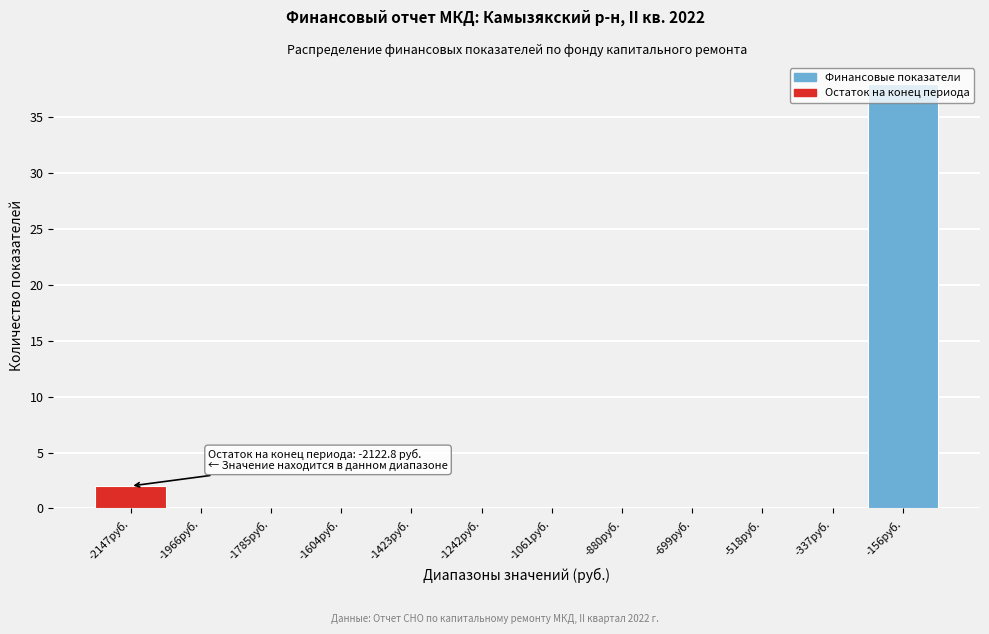

What is the sum of all values?

40